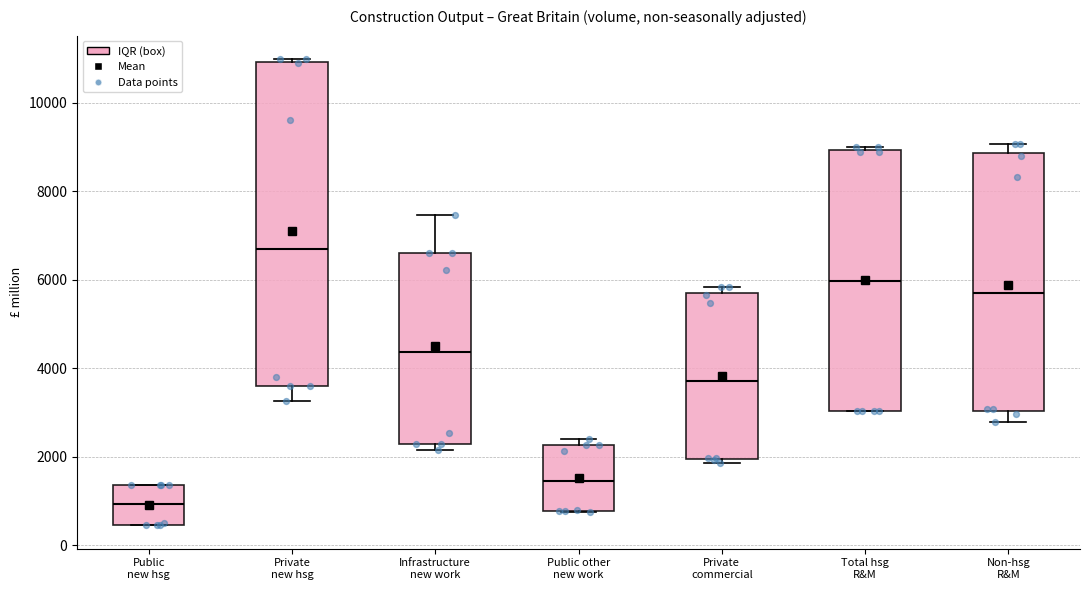

Reading left to right, read every box against the y-axis: the position of its median line, the range the box covers, and the ends of its whiskers. The values are not printed on the chart, so give them approximately, as read against the axis.

Public new hsg: median 1000, box 400 to 1400, whiskers 400 to 1400
Private new hsg: median 6800, box 3600 to 11000, whiskers 3200 to 11000 (just above the box's upper edge)
Infrastructure new work: median 4400, box 2200 to 6600, whiskers 2200 (just below the box's lower edge) to 7400
Public other new work: median 1400, box 800 to 2200, whiskers 800 to 2400
Private commercial: median 3800, box 2000 to 5800, whiskers 1800 to 5800 (just above the box's upper edge)
Total hsg R&M: median 6000, box 3000 to 9000, whiskers 3000 to 9000 (just above the box's upper edge)
Non-hsg R&M: median 5800, box 3000 to 8800, whiskers 2800 to 9000